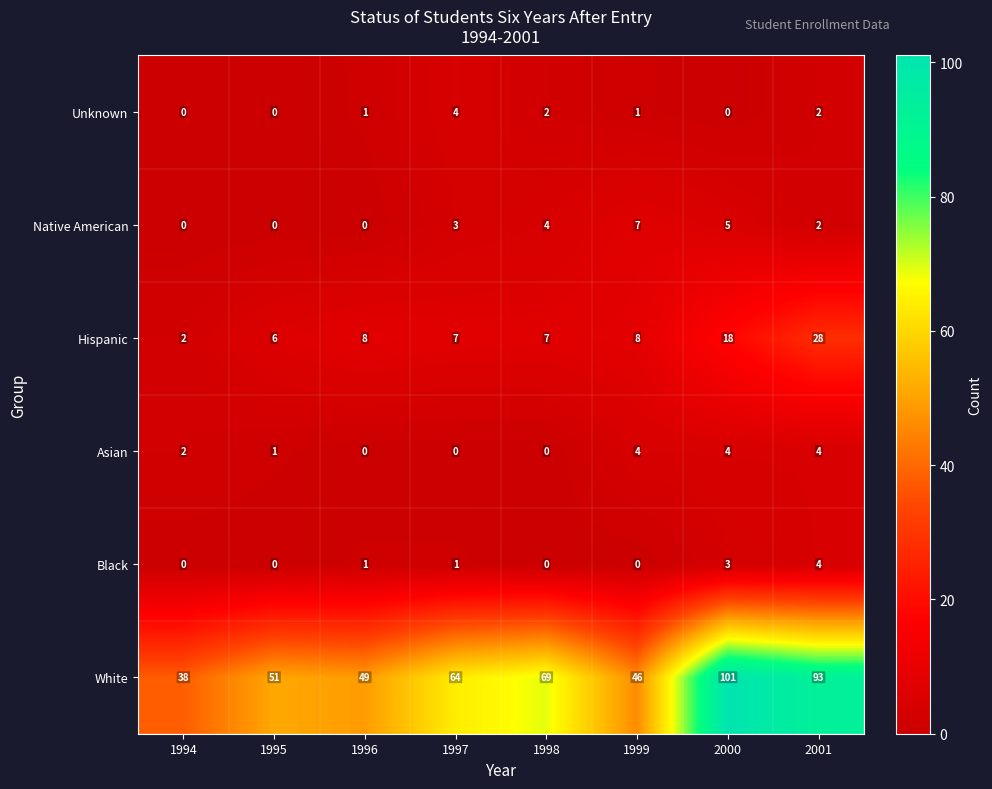

Which series changed the most between 1994 and 1995?

White